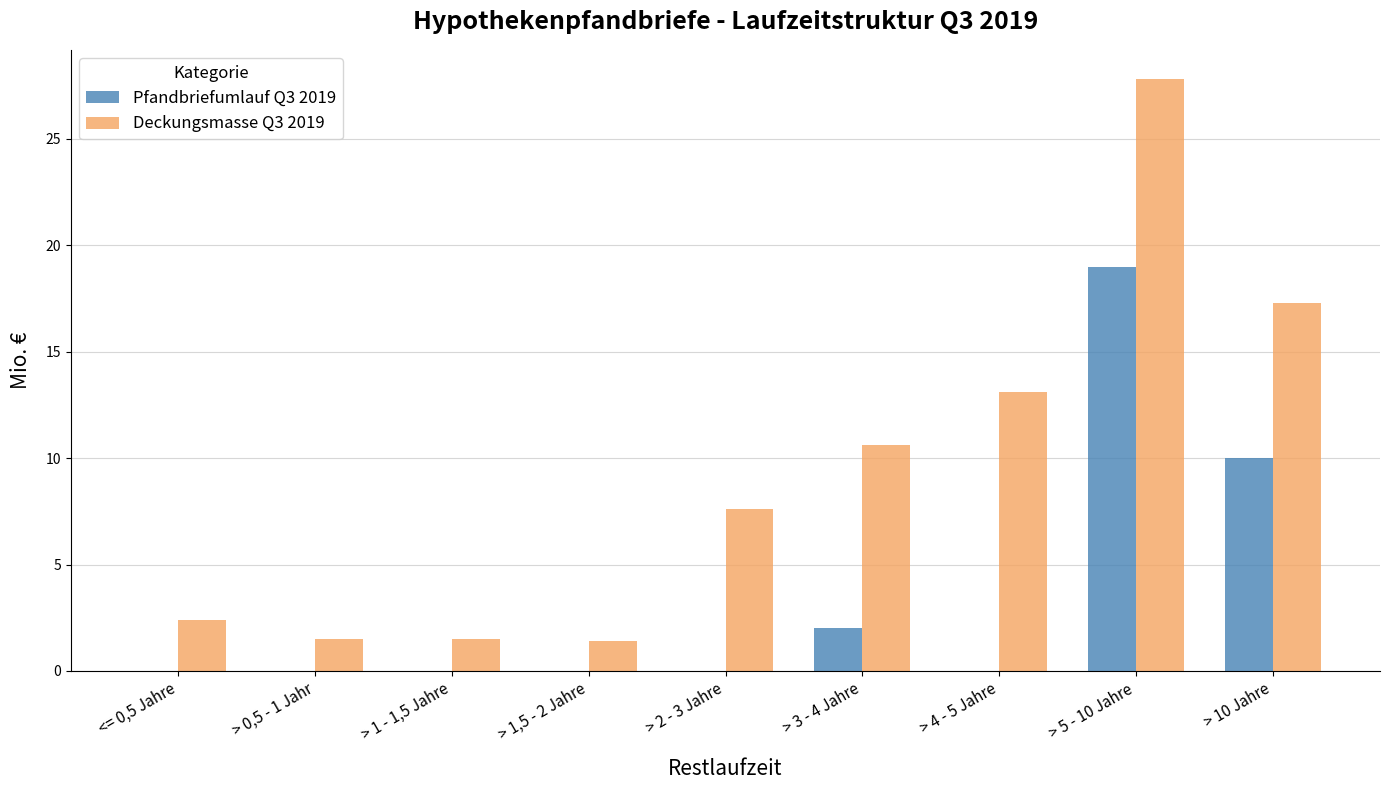

True or false: Pfandbriefumlauf Q3 2019 has a value of 0.0 at > 4 - 5 Jahre.

True